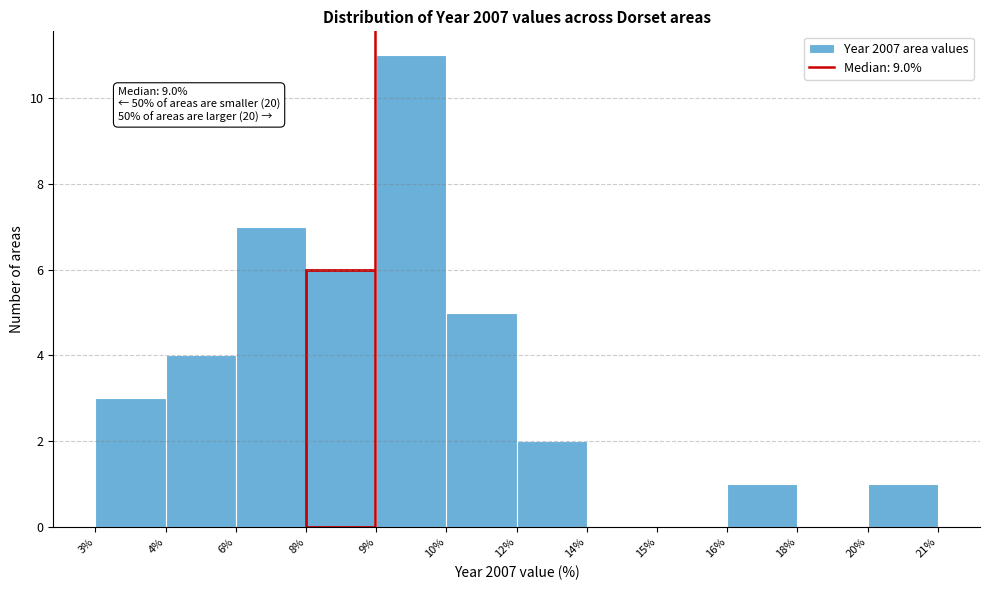

Reading right to left, transcribe all the data shown in this chart.

20%=1	18%=0	16%=1	15%=0	14%=0	12%=2	10%=5	9%=11	8%=6	6%=7	4%=4	3%=3